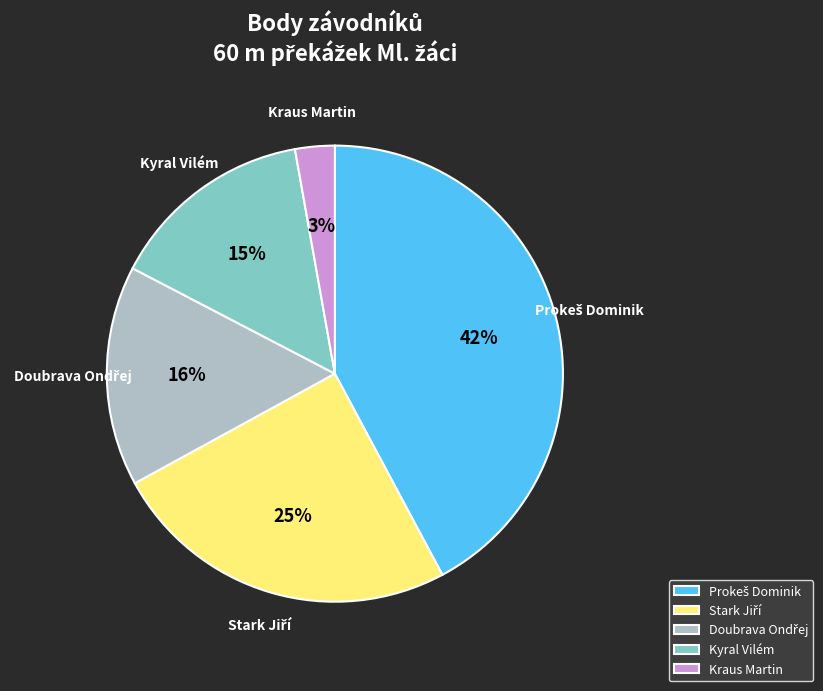

Is there any slice that represents more than half of the pie?

No